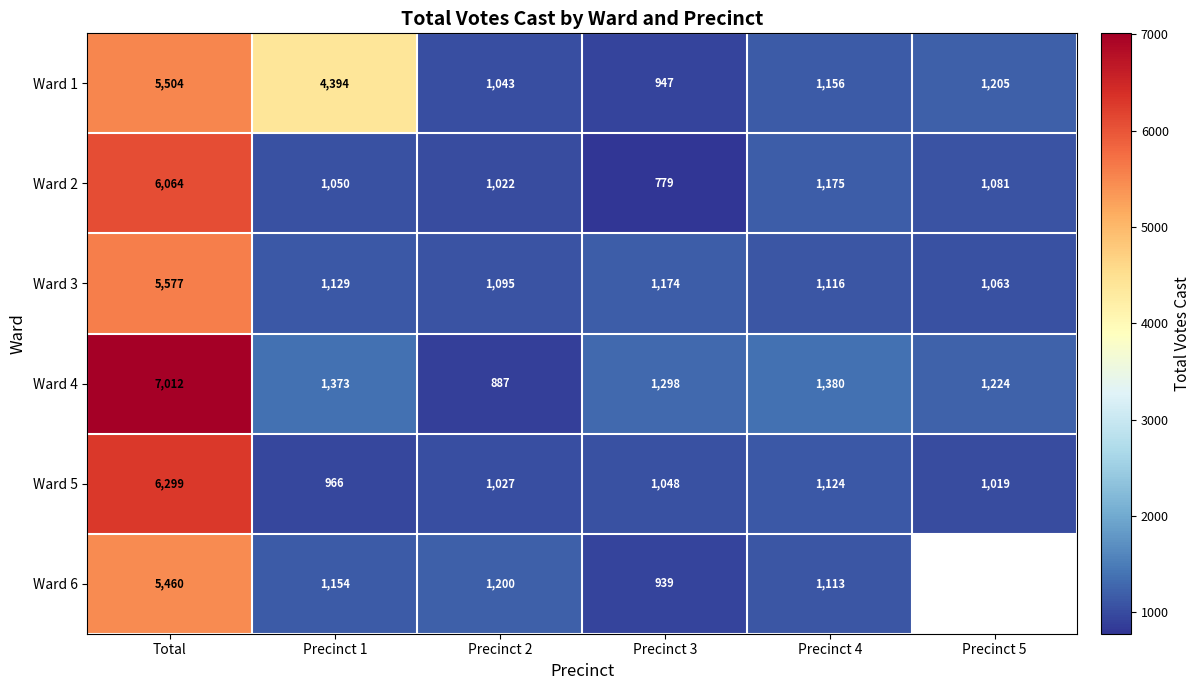

What is the greatest value displayed?

7012.0